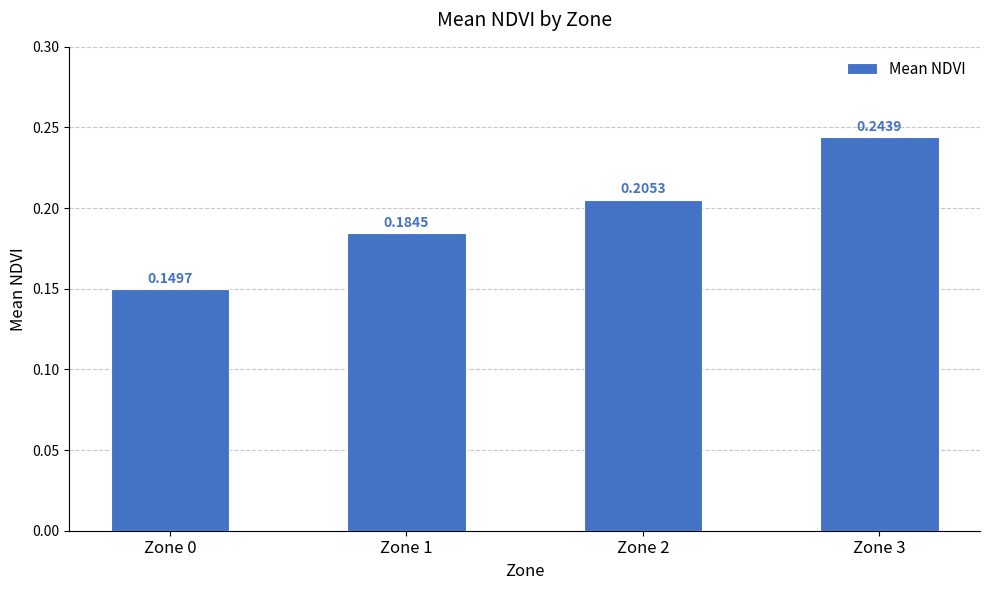

Are the bars horizontal?

No